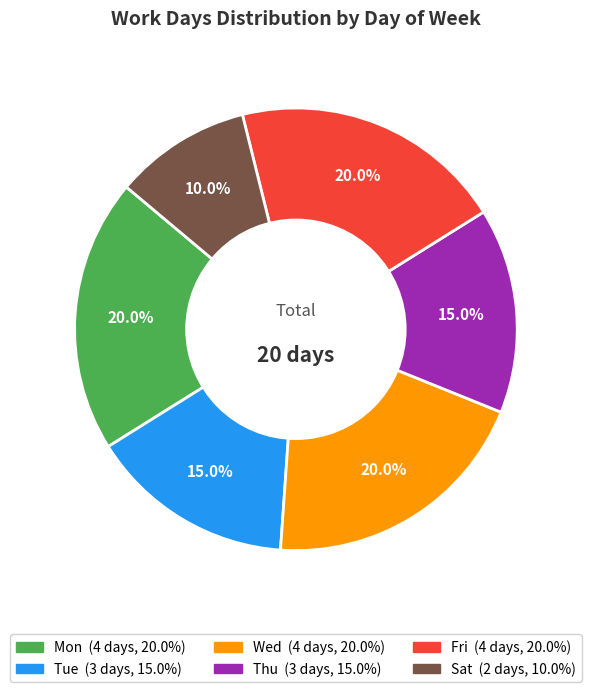

Is there a majority slice in this chart?

No